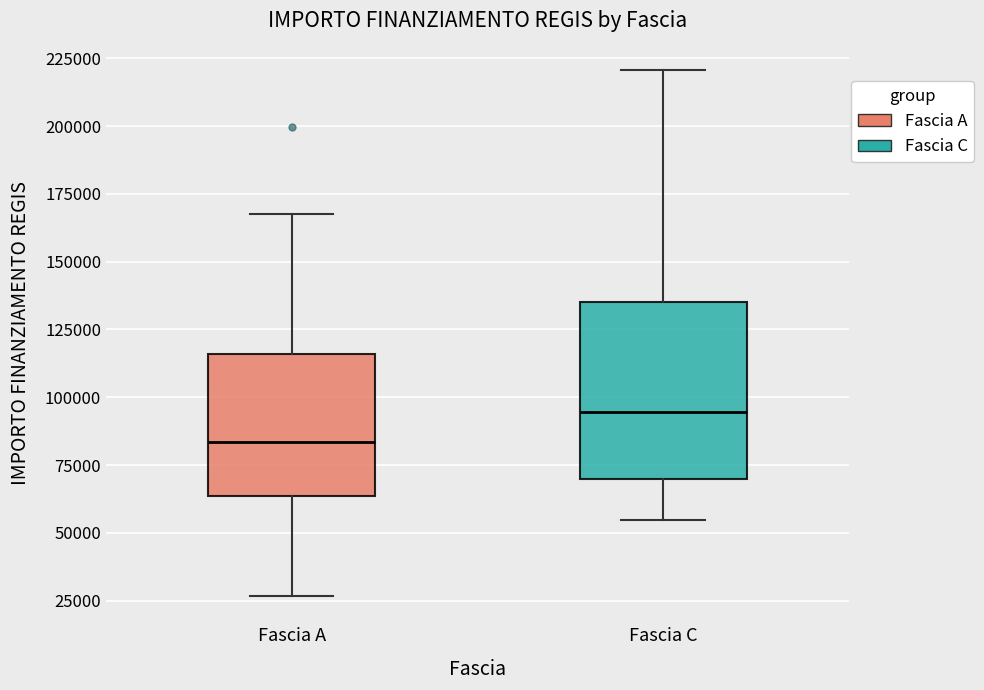

Which box has the lowest median line?

Fascia A